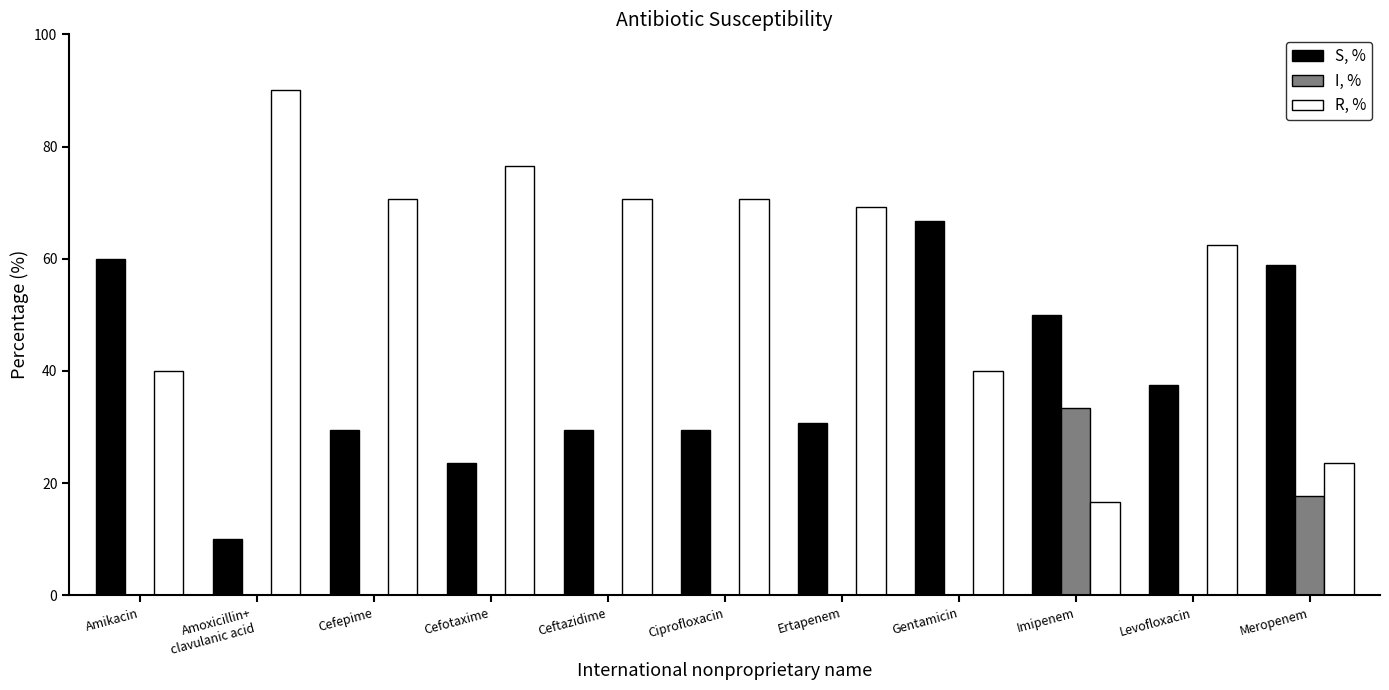

What is the maximum value shown in the chart?

90.0